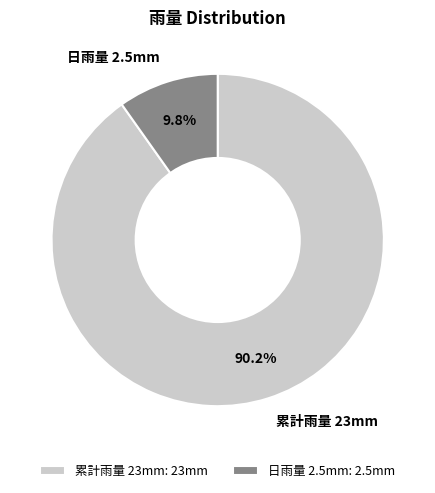

How many segments does this pie chart have?

2